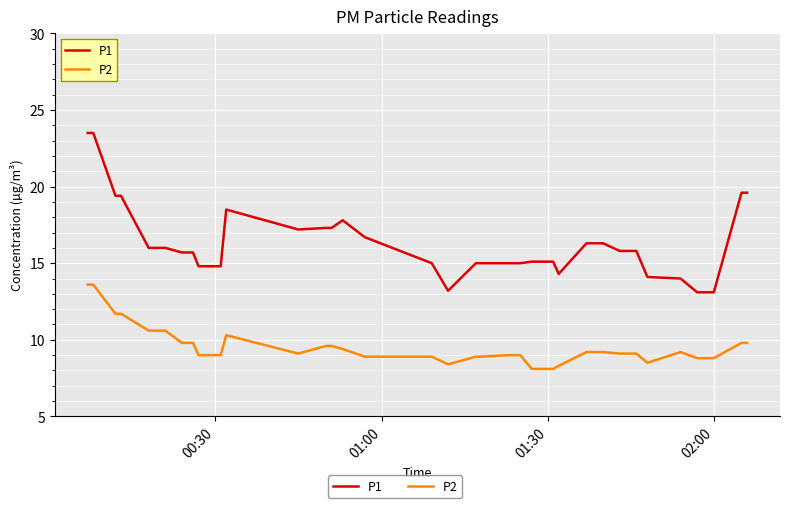

True or false: P1 and P2 cross at least once.

False